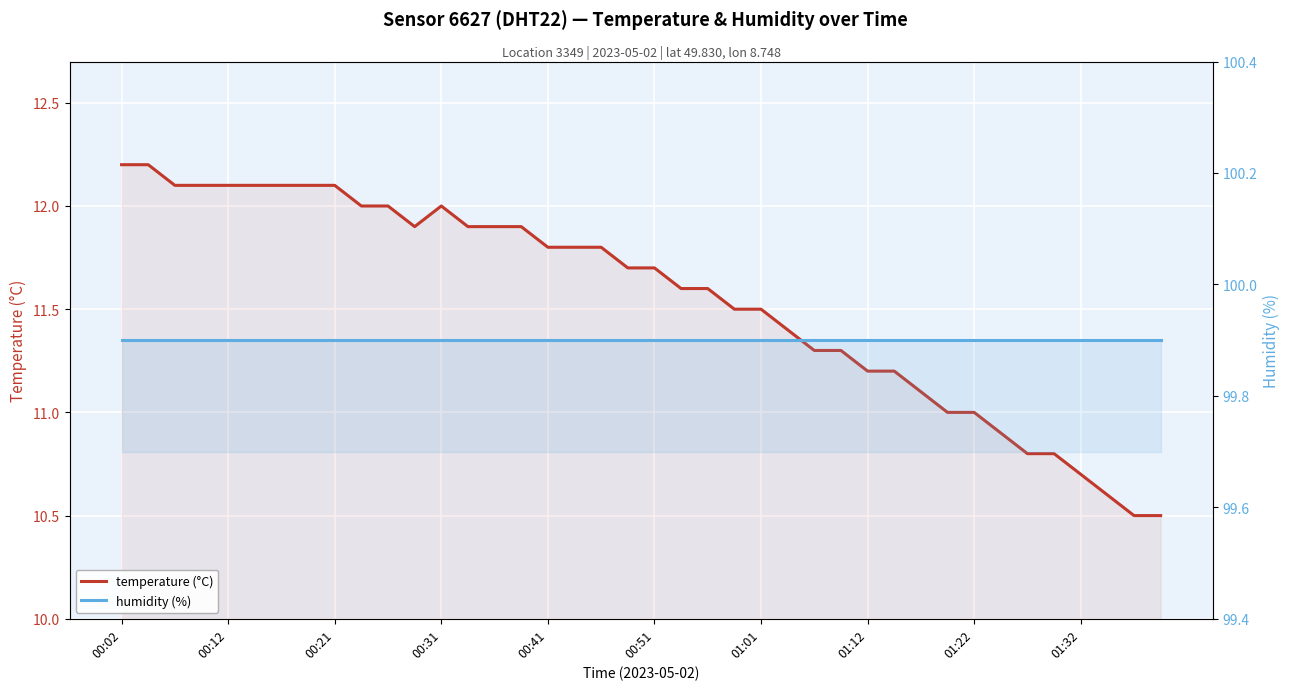

What is the sum of the temperature (°C) values at 28 and 15?

23.1